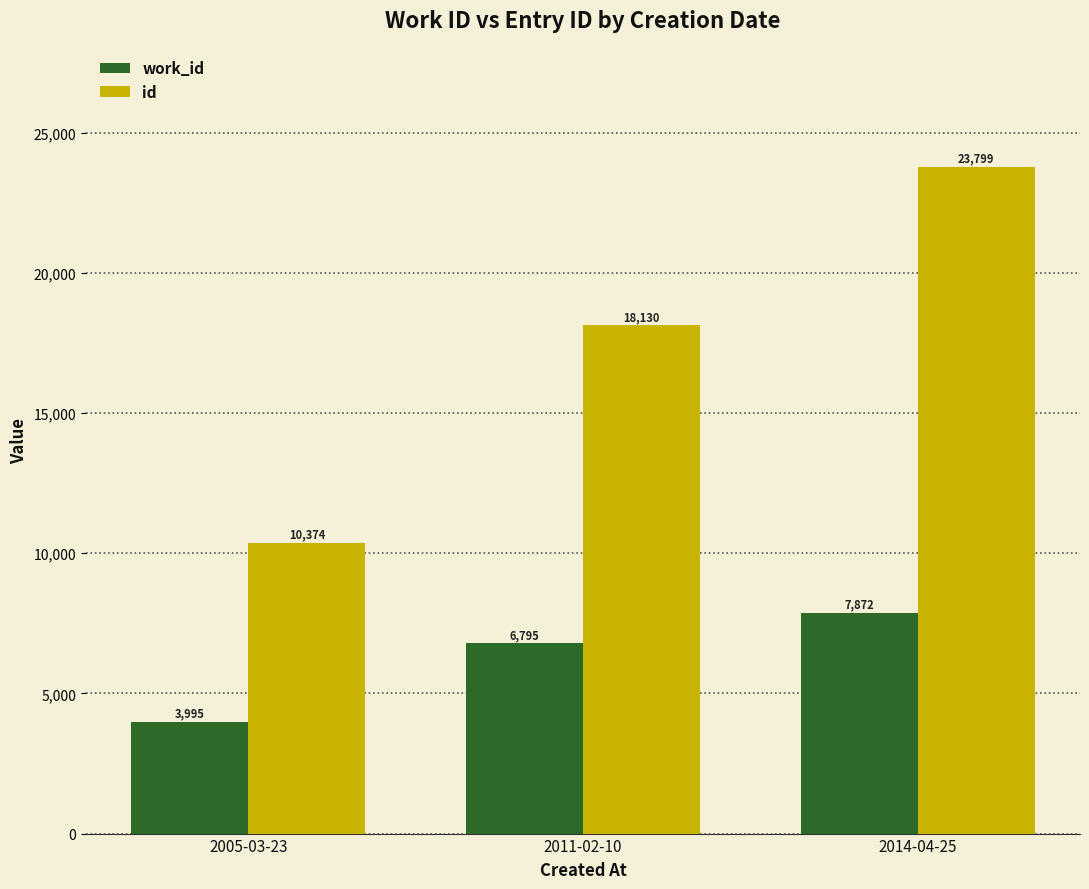

Reading right to left, extract all data points from this chart.

work_id: 7872	6795	3995
id: 23799	18130	10374